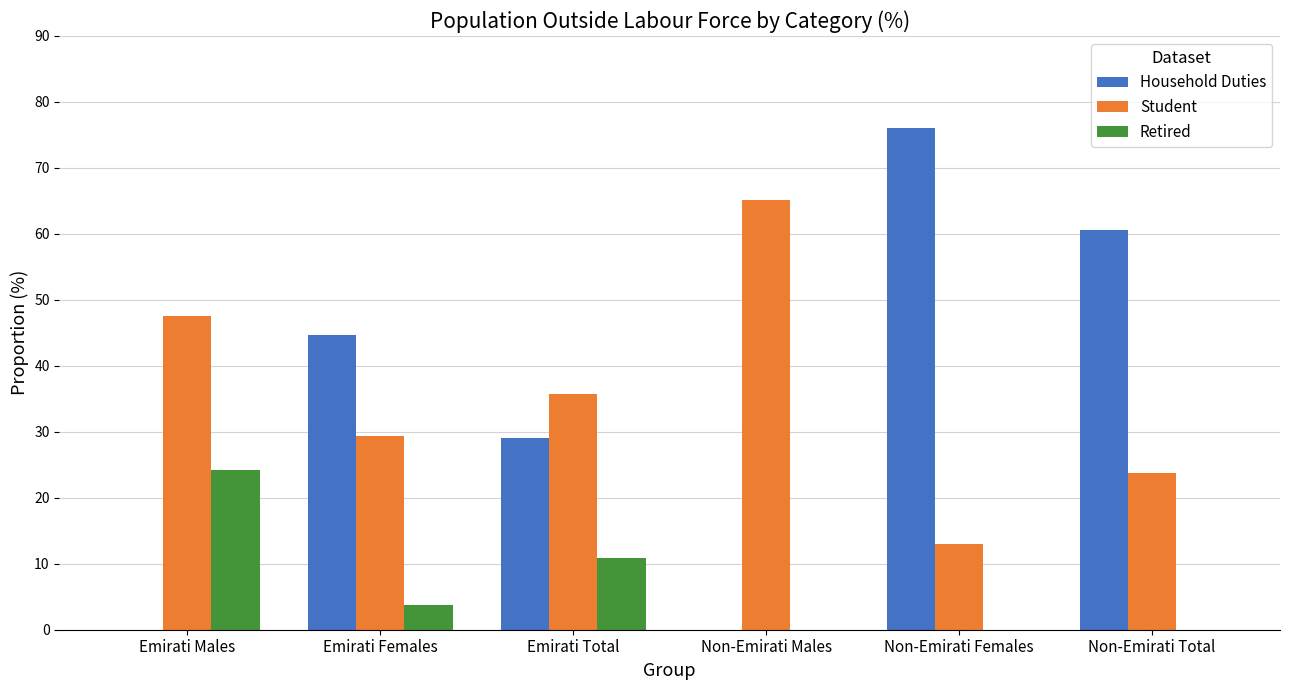

Reading right to left, list all the values displayed in this chart.

Household Duties: Non-Emirati Total=60.6	Non-Emirati Females=76.1	Non-Emirati Males=0.0	Emirati Total=29.1	Emirati Females=44.6	Emirati Males=0.0
Student: Non-Emirati Total=23.7	Non-Emirati Females=13.0	Non-Emirati Males=65.1	Emirati Total=35.7	Emirati Females=29.3	Emirati Males=47.6
Retired: Non-Emirati Total=0.0	Non-Emirati Females=0.0	Non-Emirati Males=0.0	Emirati Total=10.8	Emirati Females=3.7	Emirati Males=24.2